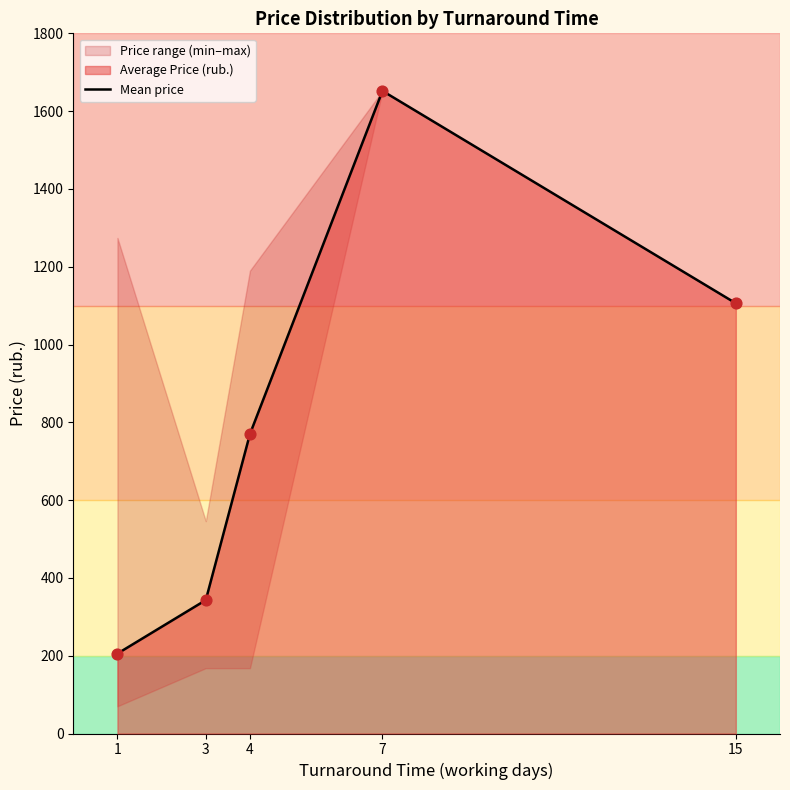

Approximately how many times larger is the value at 15 compared to 1?

5.4